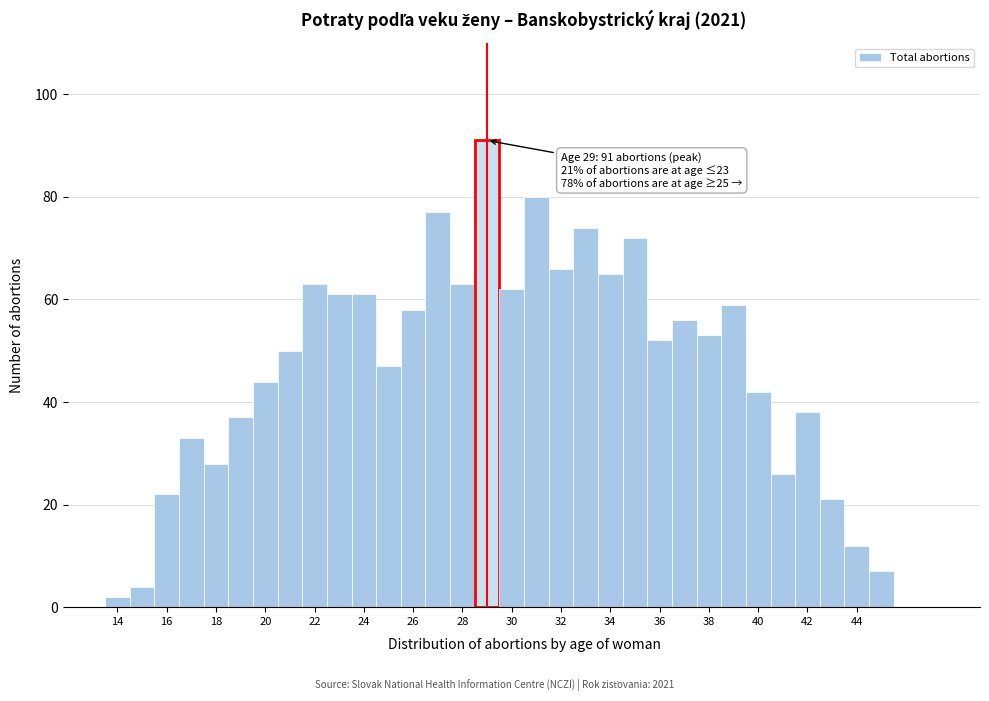

Which range on the x-axis has the tallest bar?

28.5 to 29.5